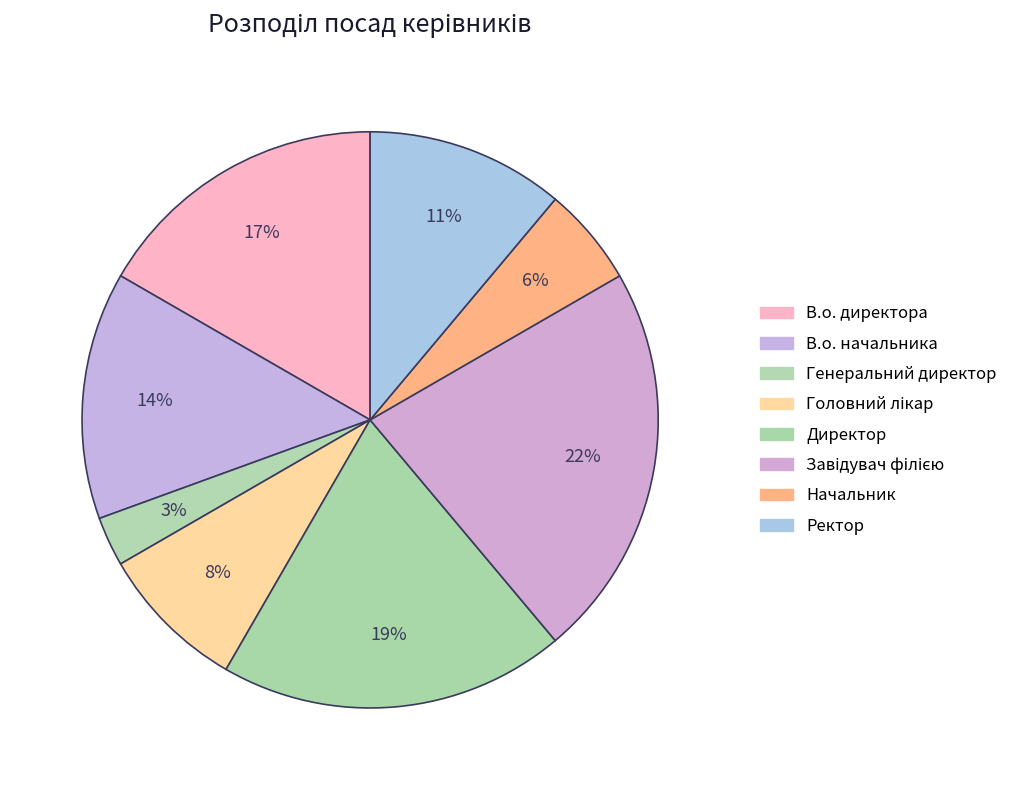

How many slices are in this pie chart?

8